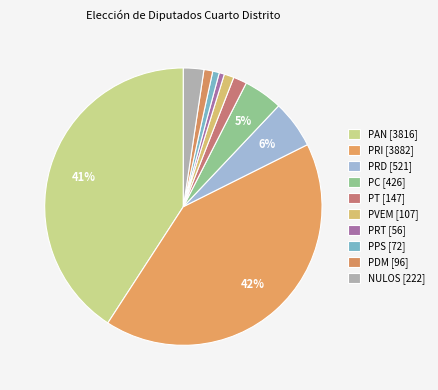

Does any single category account for the majority?

No